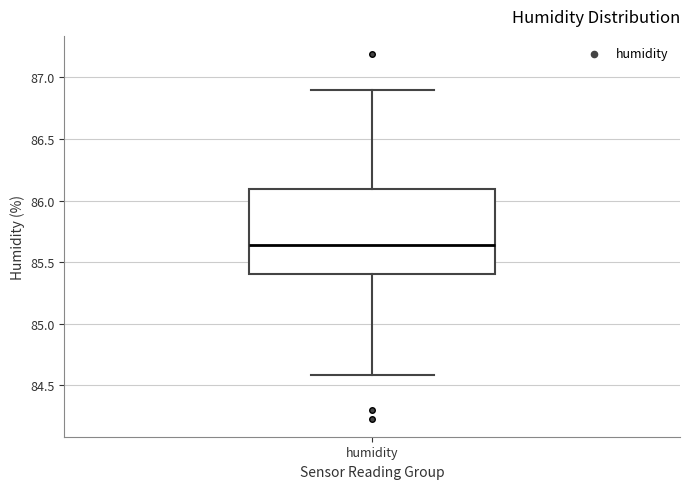

Where does the upper whisker of the box for humidity end on the y-axis? The values are not printed on the chart, so give them approximately, as read against the axis.

86.90